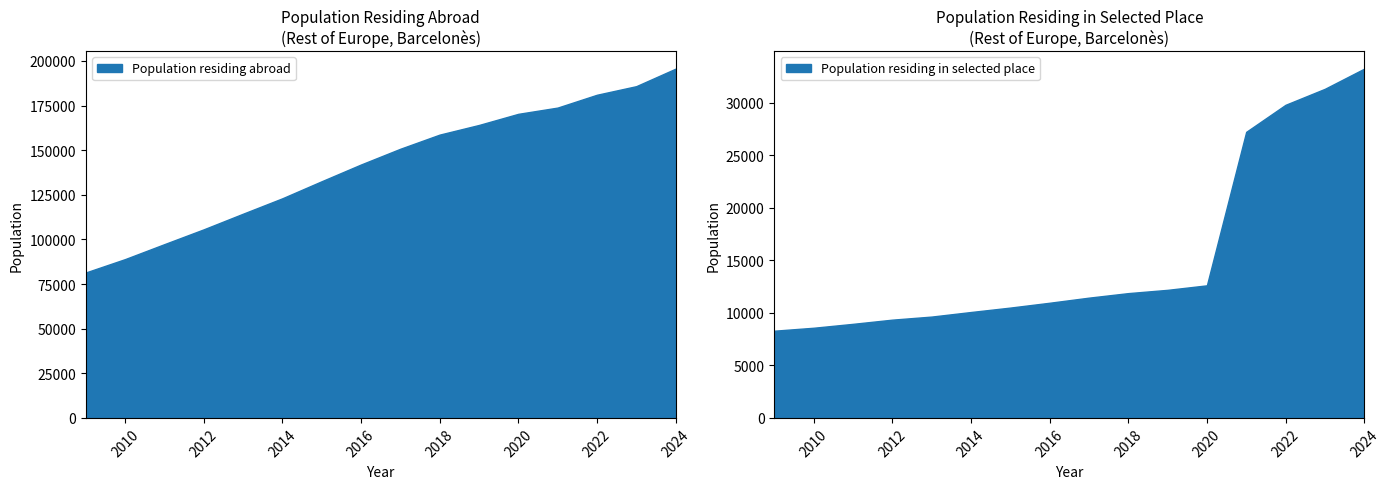

Which series has the largest total across all categories?

Population residing abroad